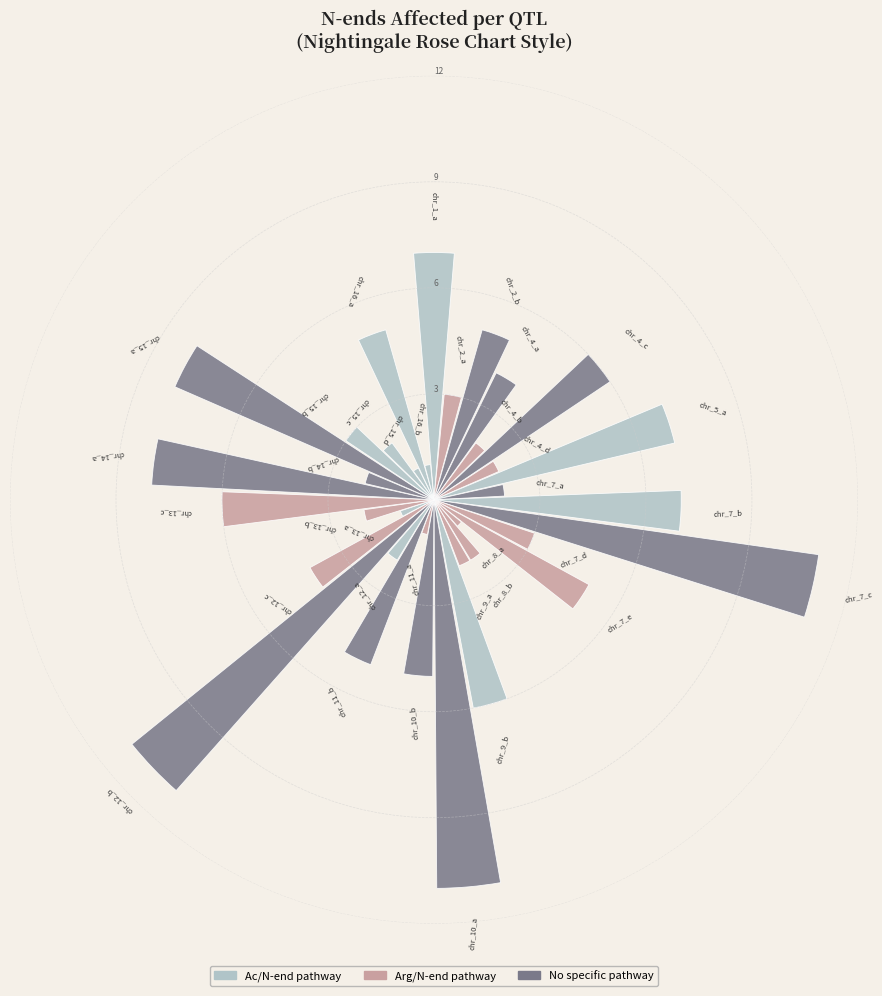

How many slices are in this pie chart?

35